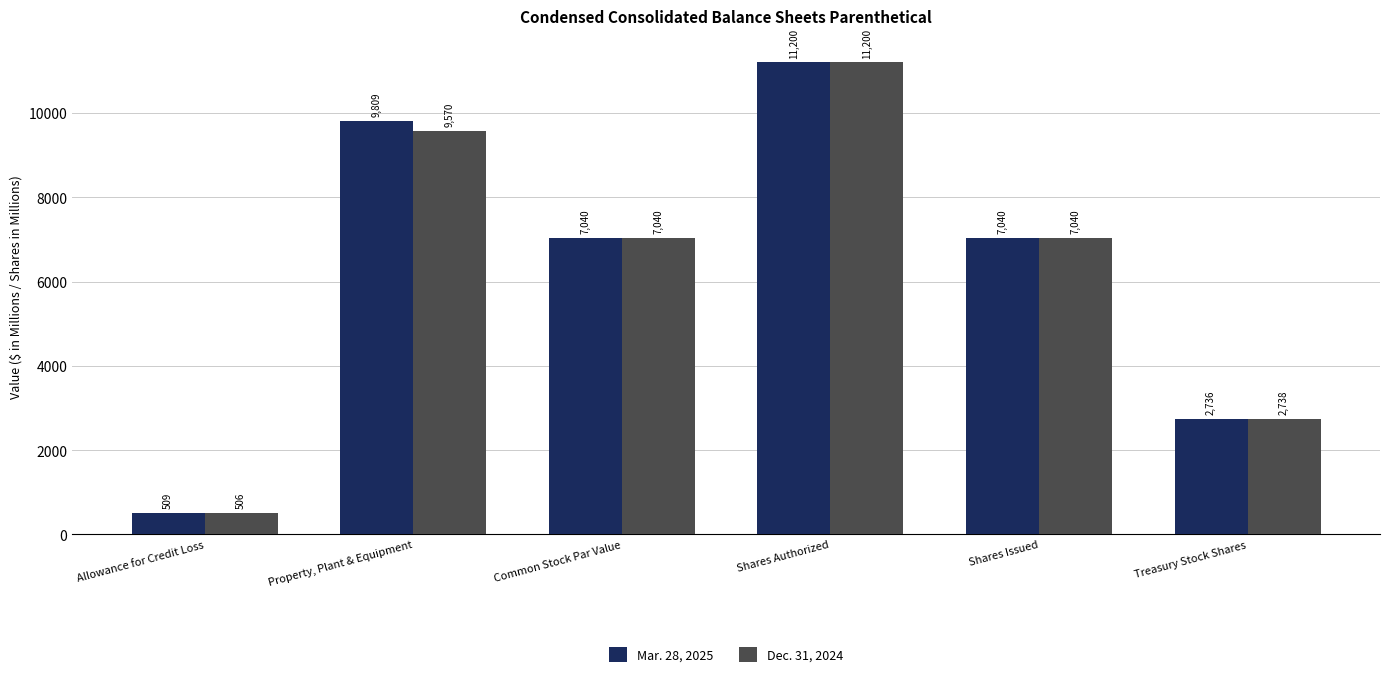

Between Property, Plant & Equipment and Common Stock Par Value, which series saw the biggest shift?

Mar. 28, 2025